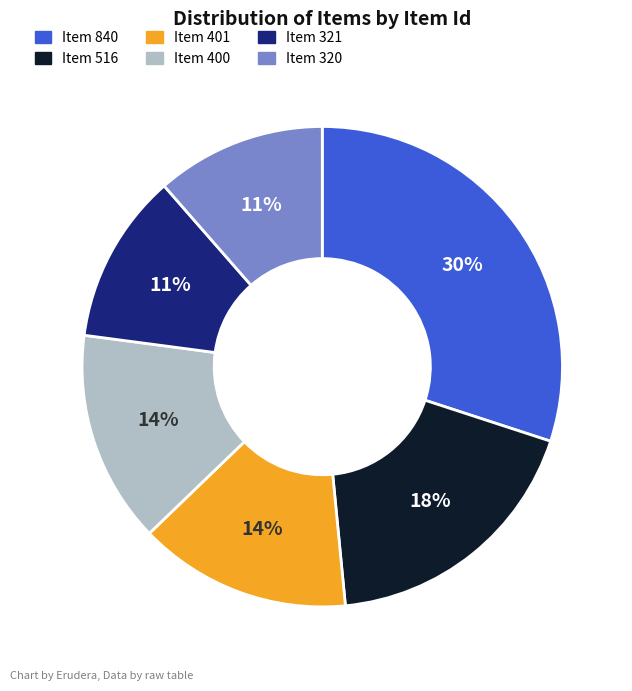

How many slices are in this pie chart?

6